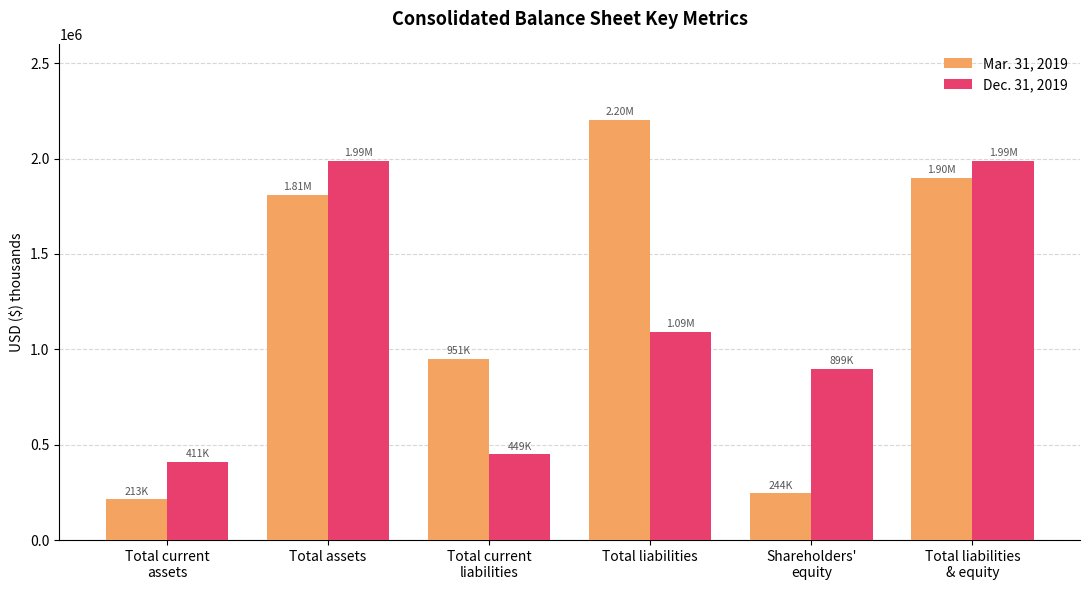

What is the highest value of the Mar. 31, 2019 series?

2201624